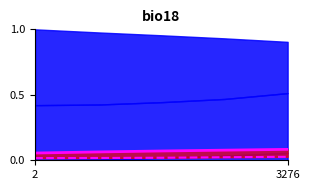

Count the フィリピン_line values in the range 0 to 1.

5